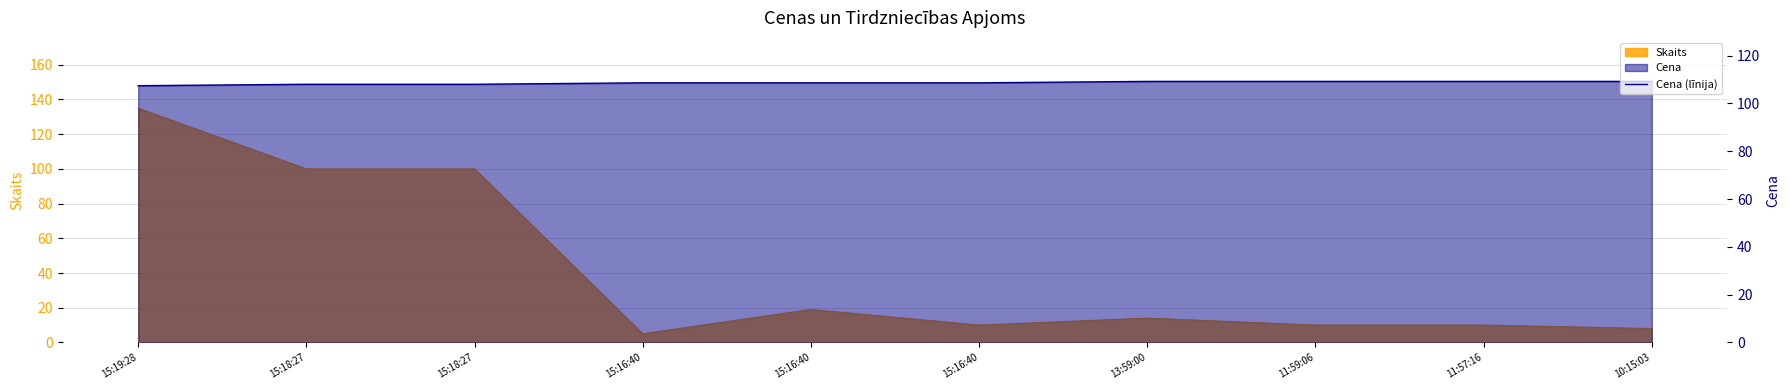

Count the values in the range 108 to 109.

5